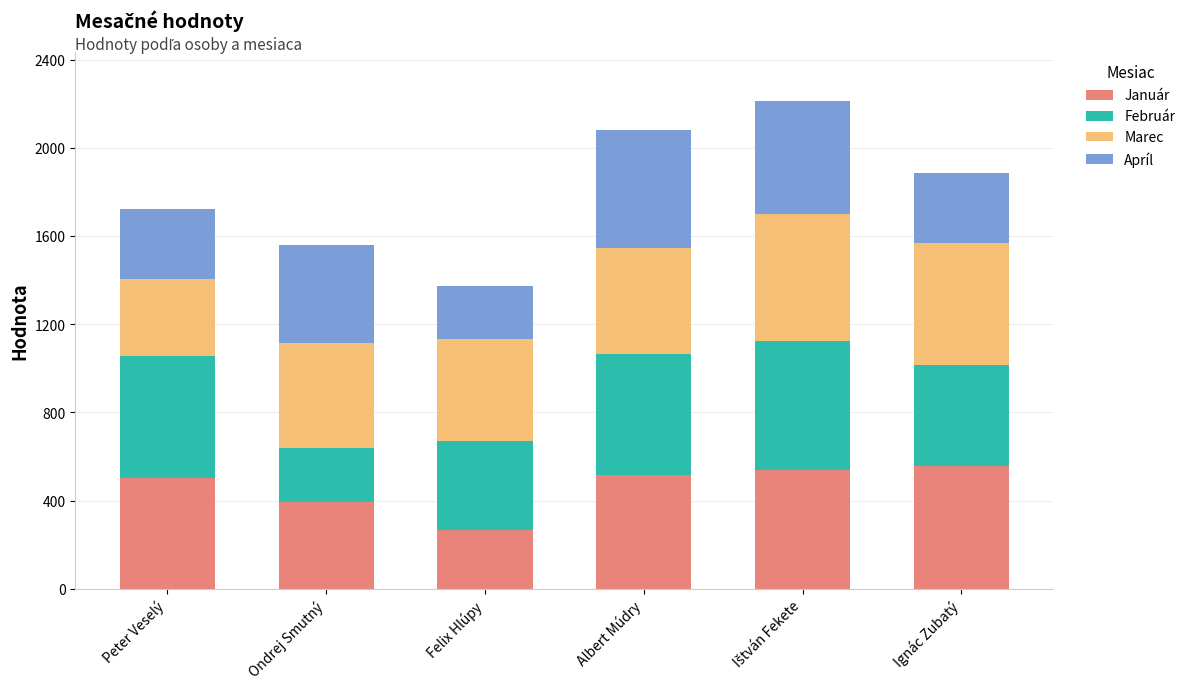

At which label does Január reach its minimum?

Felix Hlúpy